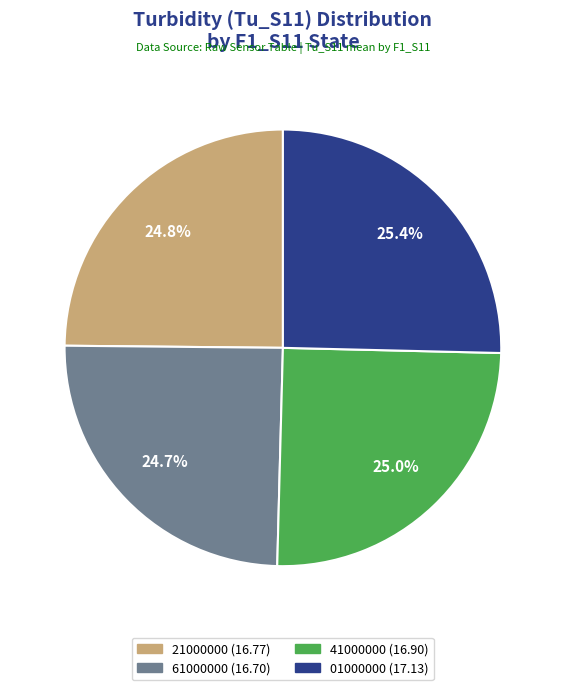

To the nearest percent, what is the difference between the largest and smallest slice percentages?

1%